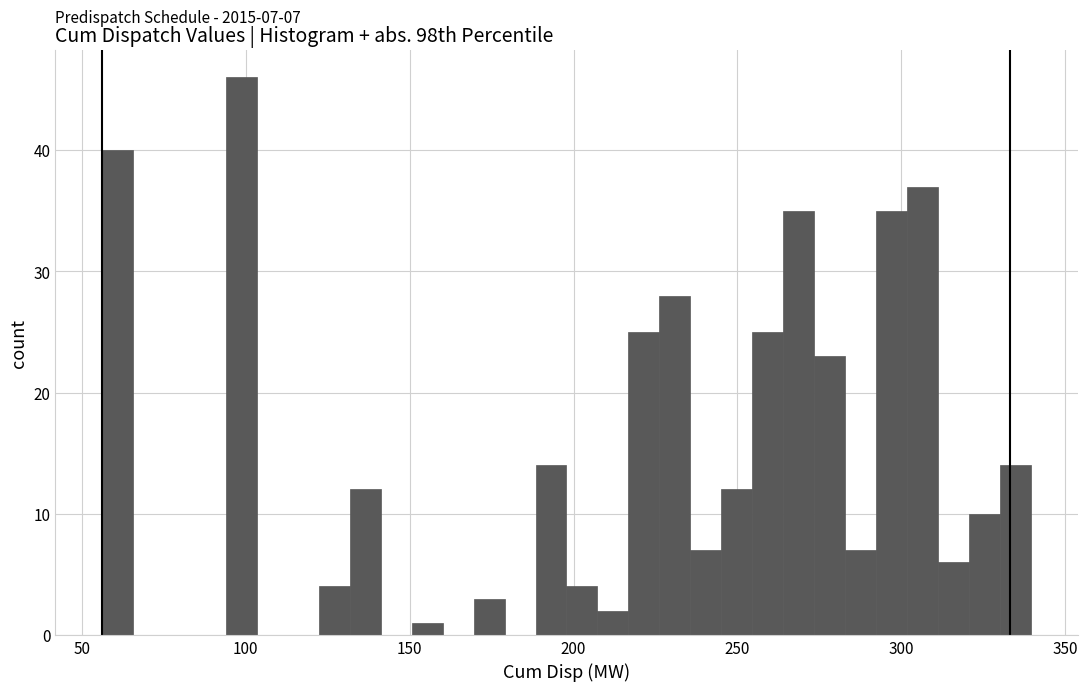

Read against the x-axis, roughly where is the centre of the tallest bar?

100